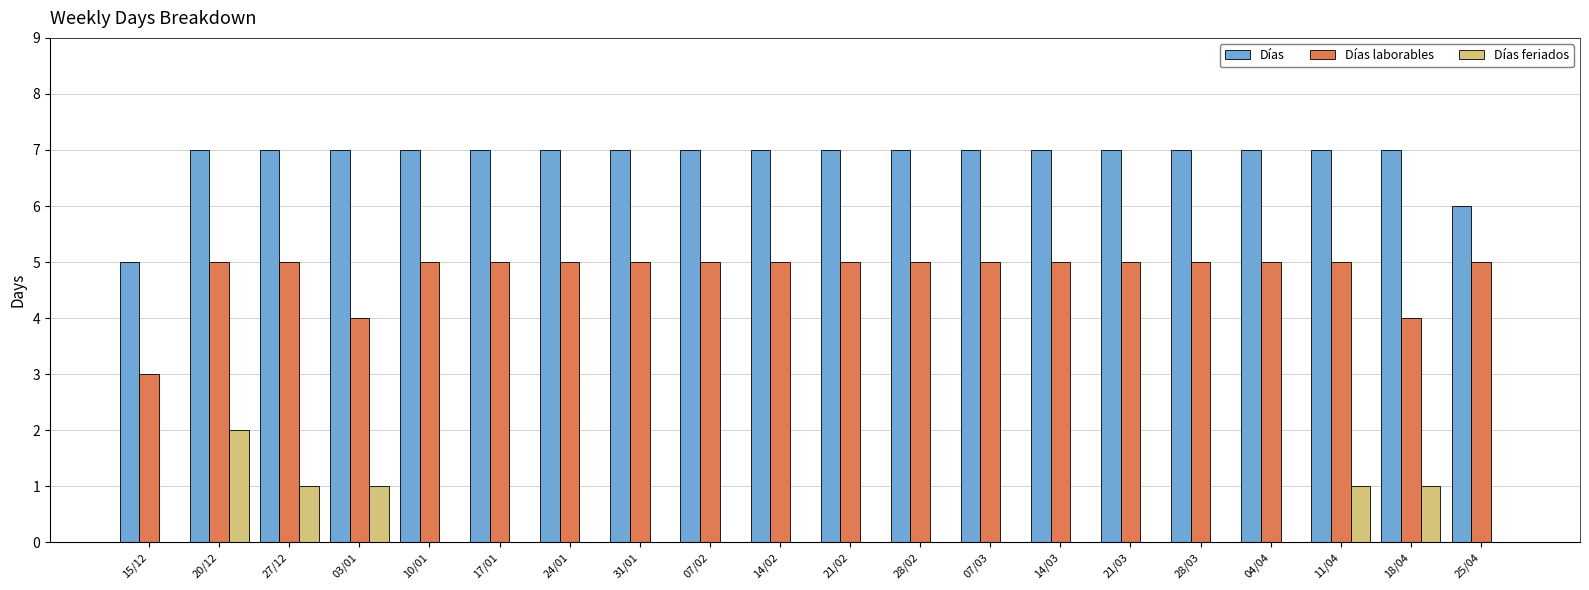

Reading left to right, transcribe all the data shown in this chart.

Días: 15/12=5	20/12=7	27/12=7	03/01=7	10/01=7	17/01=7	24/01=7	31/01=7	07/02=7	14/02=7	21/02=7	28/02=7	07/03=7	14/03=7	21/03=7	28/03=7	04/04=7	11/04=7	18/04=7	25/04=6
Días laborables: 15/12=3	20/12=5	27/12=5	03/01=4	10/01=5	17/01=5	24/01=5	31/01=5	07/02=5	14/02=5	21/02=5	28/02=5	07/03=5	14/03=5	21/03=5	28/03=5	04/04=5	11/04=5	18/04=4	25/04=5
Días feriados: 15/12=0	20/12=2	27/12=1	03/01=1	10/01=0	17/01=0	24/01=0	31/01=0	07/02=0	14/02=0	21/02=0	28/02=0	07/03=0	14/03=0	21/03=0	28/03=0	04/04=0	11/04=1	18/04=1	25/04=0